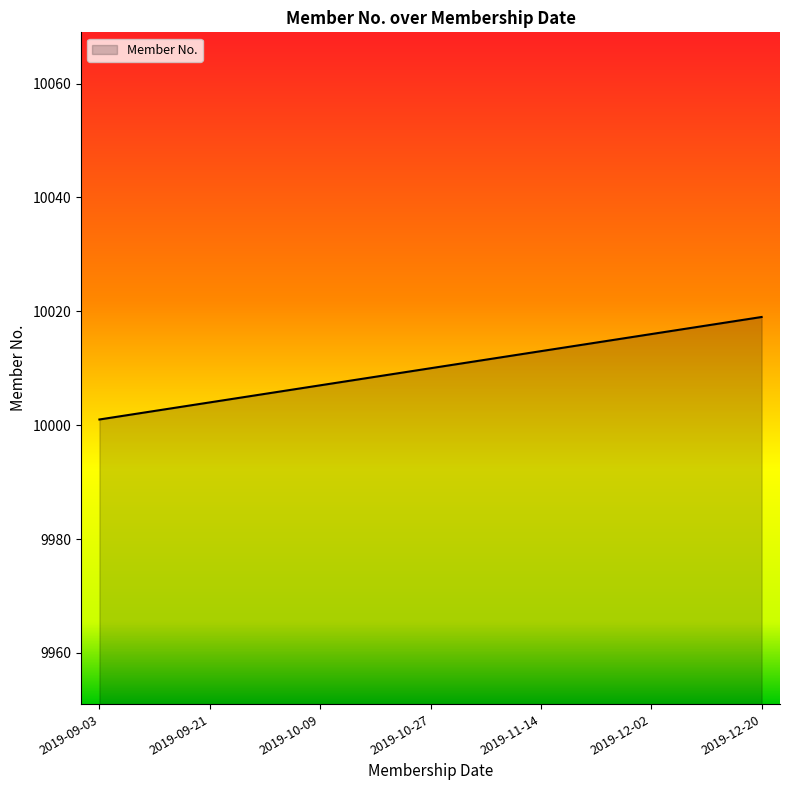

What is the smallest value displayed?

10001